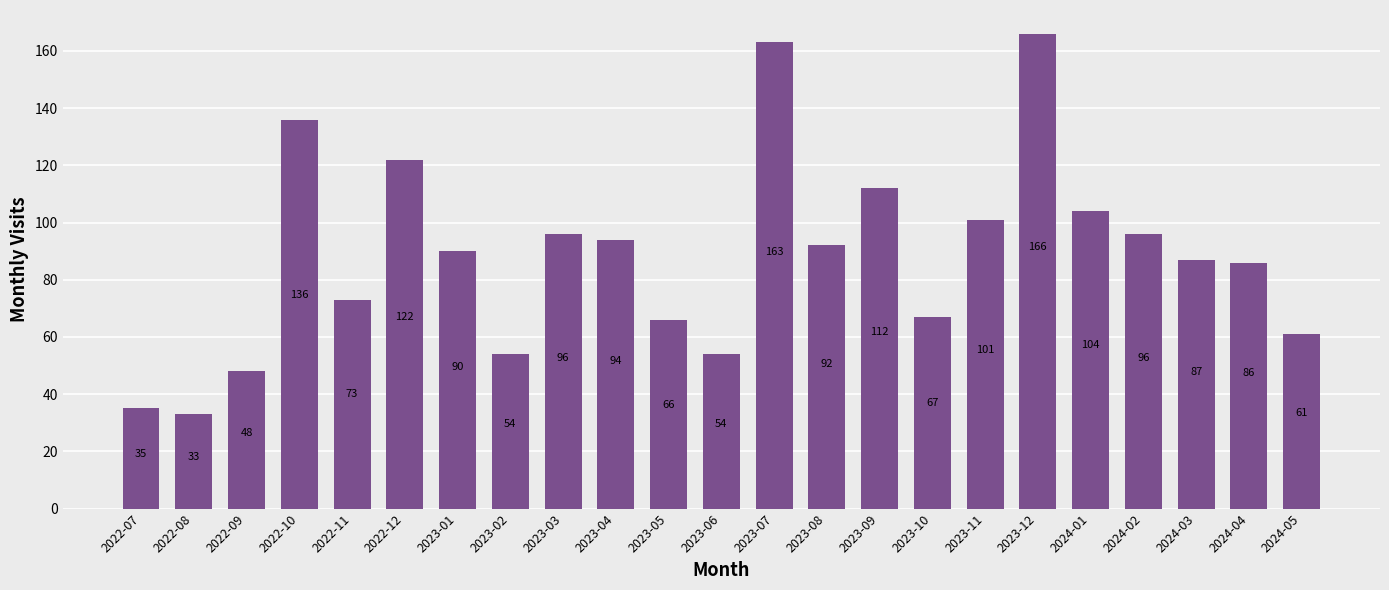

What is the smallest value displayed?

33